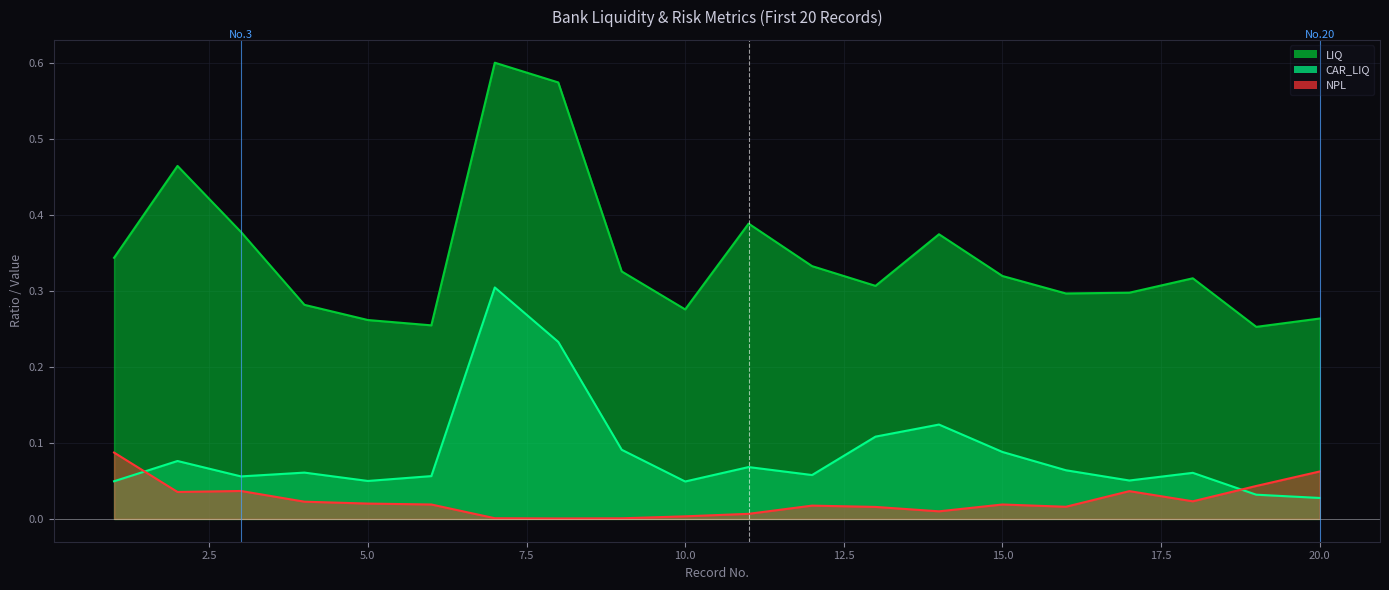

What is the difference between the second highest and second lowest values in the NPL series?

0.1